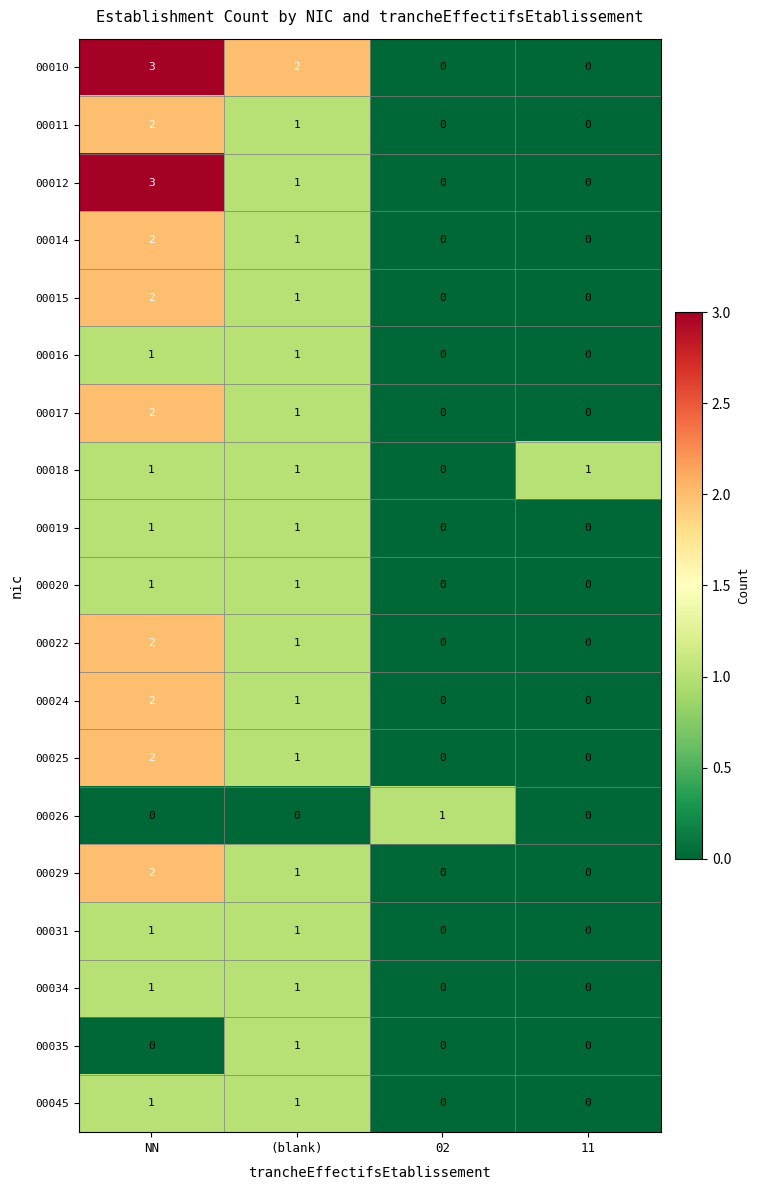

Which series has the largest total across all categories?

00010